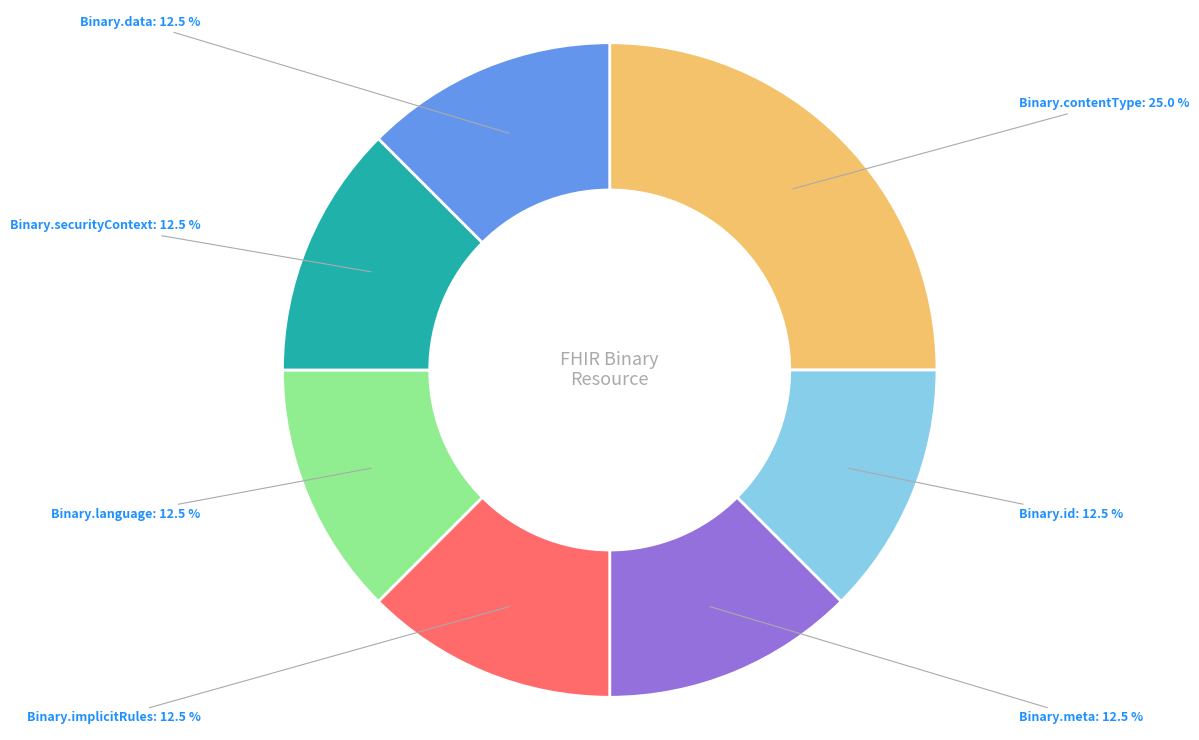

What is the largest slice in the pie chart?

Binary.contentType